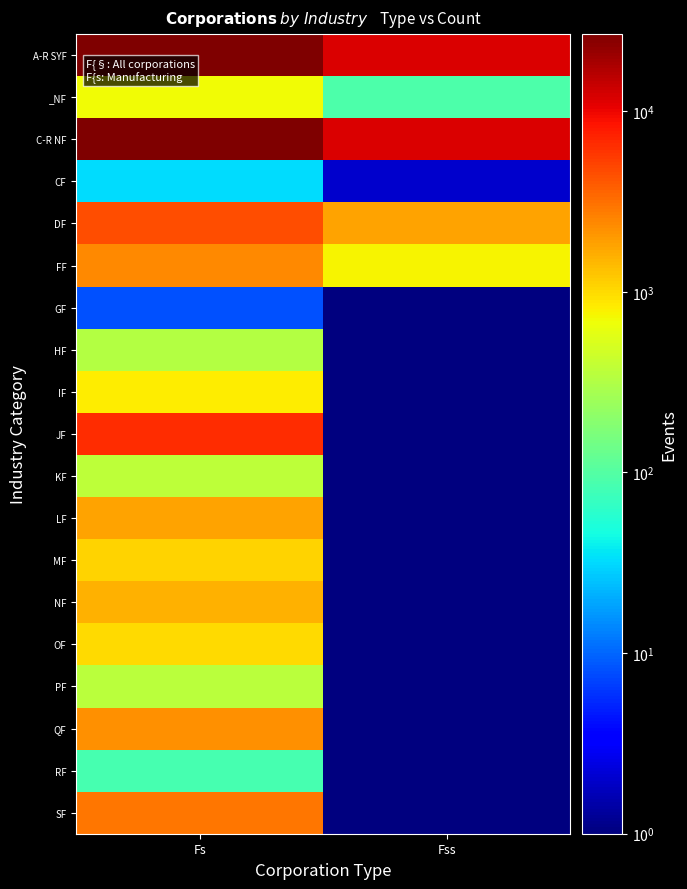

Reading right to left, transcribe all the data shown in this chart.

A-R SYF: Fss=11727.0	Fs=26688.0
_NF: Fss=93.0	Fs=686.0
C-R NF: Fss=11634.0	Fs=26002.0
CF: Fss=2.0	Fs=32.0
DF: Fss=1812.0	Fs=4456.0
FF: Fss=749.0	Fs=2383.0
GF: Fss=0.5	Fs=8.0
HF: Fss=0.5	Fs=334.0
IF: Fss=0.5	Fs=815.0
JF: Fss=0.5	Fs=6487.0
KF: Fss=0.5	Fs=366.0
LF: Fss=0.5	Fs=1827.0
MF: Fss=0.5	Fs=1101.0
NF: Fss=0.5	Fs=1535.0
OF: Fss=0.5	Fs=990.0
PF: Fss=0.5	Fs=355.0
QF: Fss=0.5	Fs=2254.0
RF: Fss=0.5	Fs=85.0
SF: Fss=0.5	Fs=2974.0